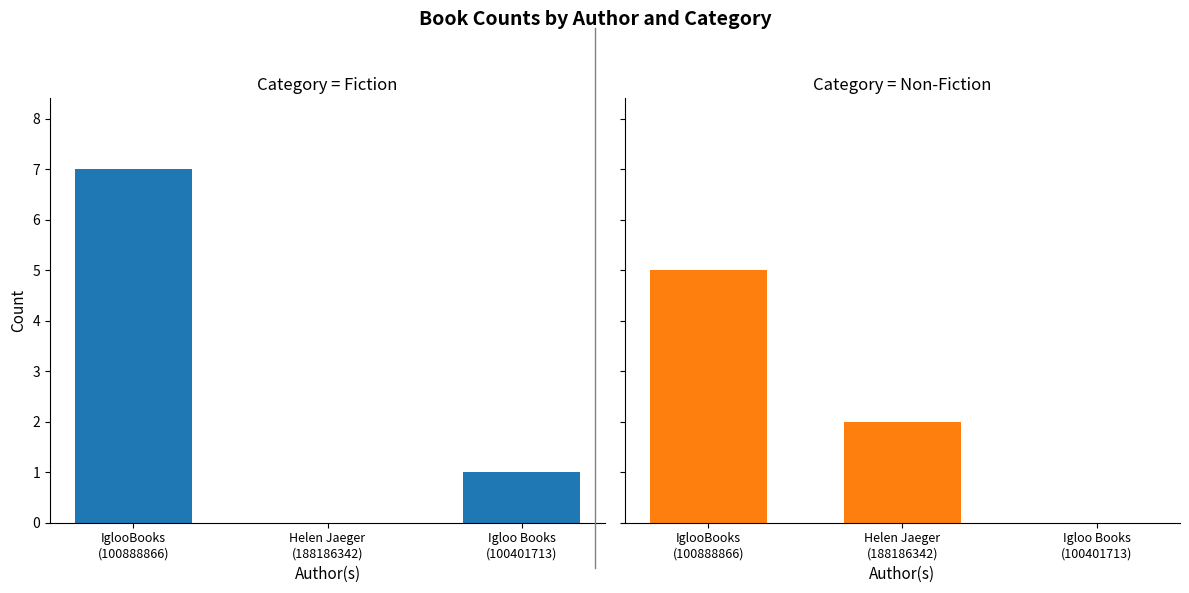

What is the sum of the Non-Fiction values at Igloo Books
(100401713) and Helen Jaeger
(188186342)?

2